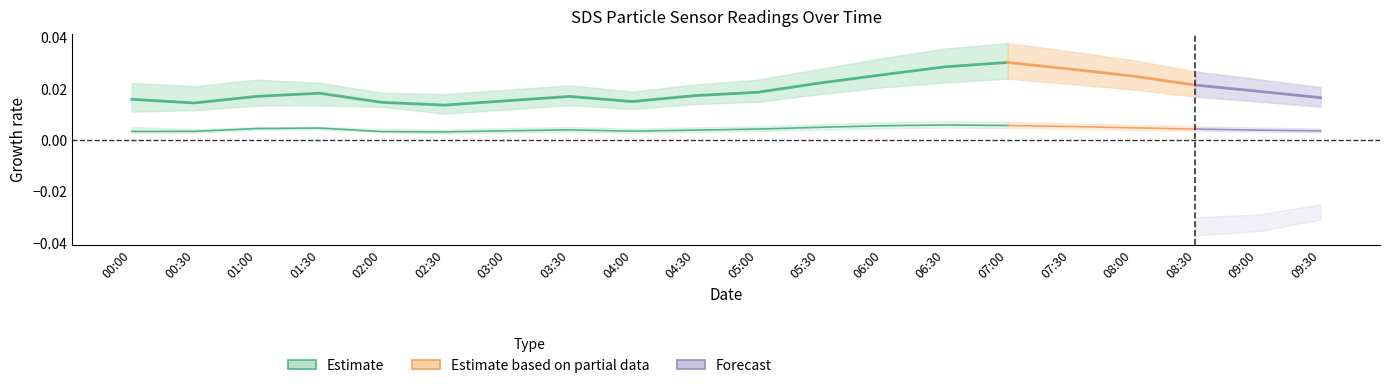

List the labels in order of value, smallest first.

02:30, 00:30, 02:00, 04:00, 03:00, 00:00, 03:30, 01:00, 04:30, 01:30, 05:00, 05:30, 06:00, 06:30, 07:00